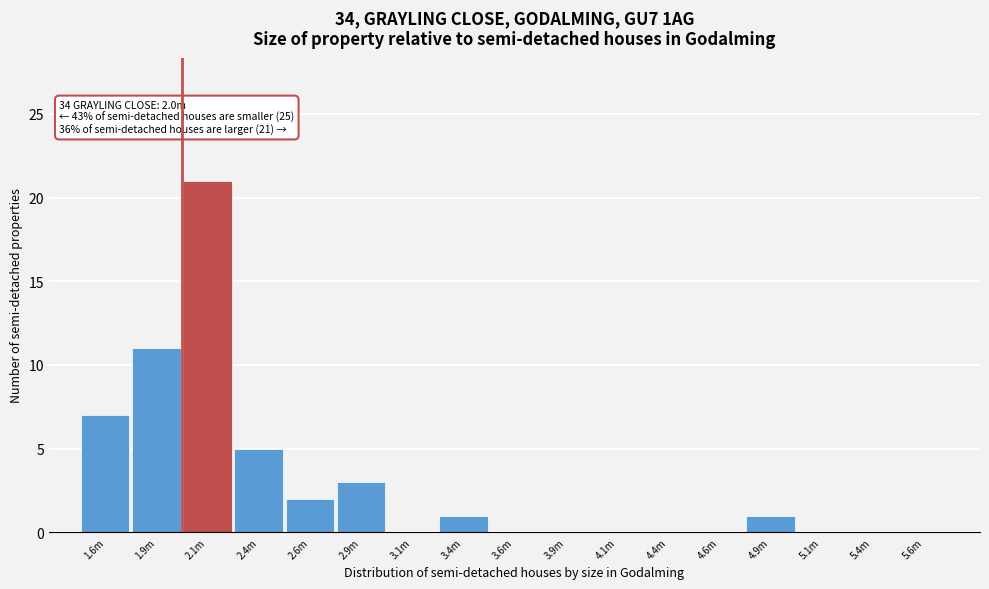

Reading left to right, extract all data points from this chart.

1.6m=7	1.9m=11	2.1m=21	2.4m=5	2.6m=2	2.9m=3	3.1m=0	3.4m=1	3.6m=0	3.9m=0	4.1m=0	4.4m=0	4.6m=0	4.9m=1	5.1m=0	5.4m=0	5.6m=0